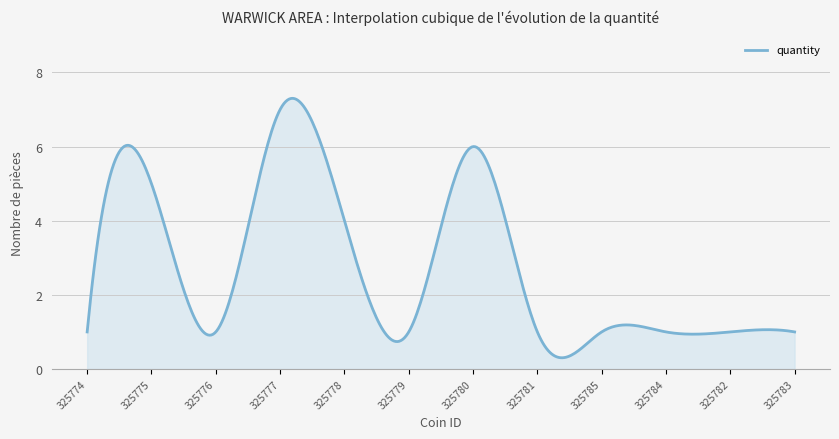

What is the difference between the maximum and minimum values?

7.0